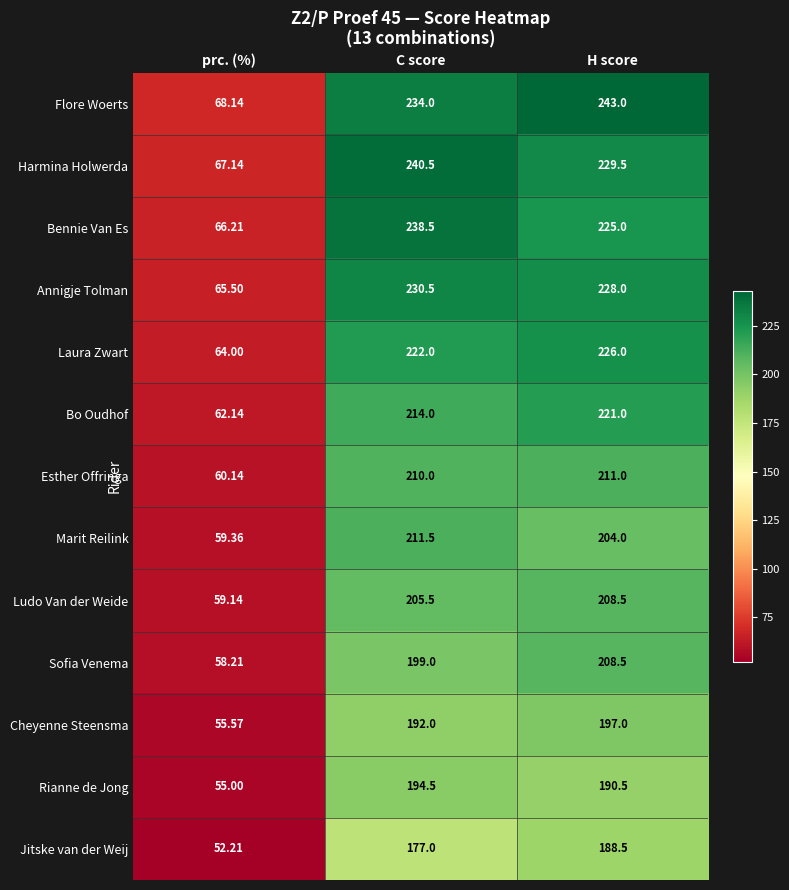

Which label corresponds to the smallest value in the chart?

prc. (%)